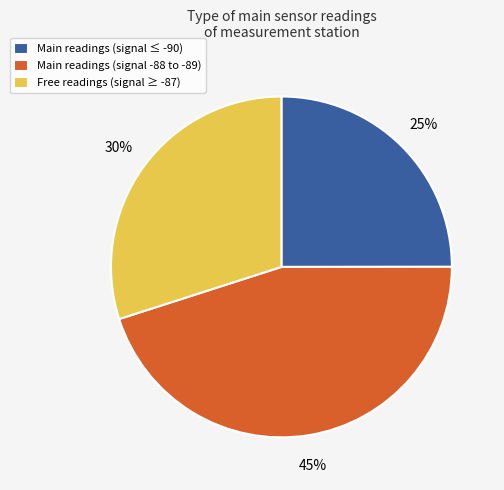

The Main readings (signal -88 to -89) slice represents 45% of the pie. True or false?

True